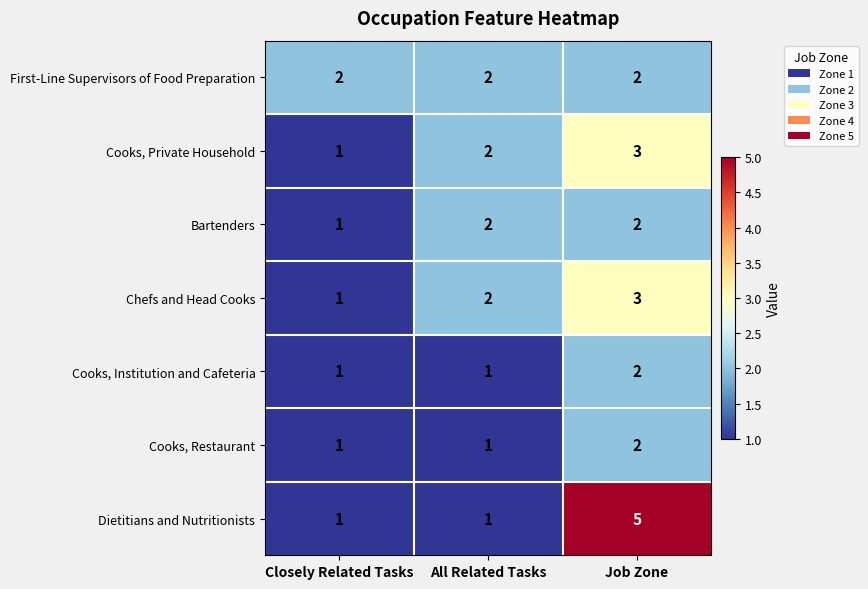

Reading right to left, what are all the values shown in this chart?

First-Line Supervisors of Food Preparation: 2	2	2
Cooks, Private Household: 3	2	1
Bartenders: 2	2	1
Chefs and Head Cooks: 3	2	1
Cooks, Institution and Cafeteria: 2	1	1
Cooks, Restaurant: 2	1	1
Dietitians and Nutritionists: 5	1	1